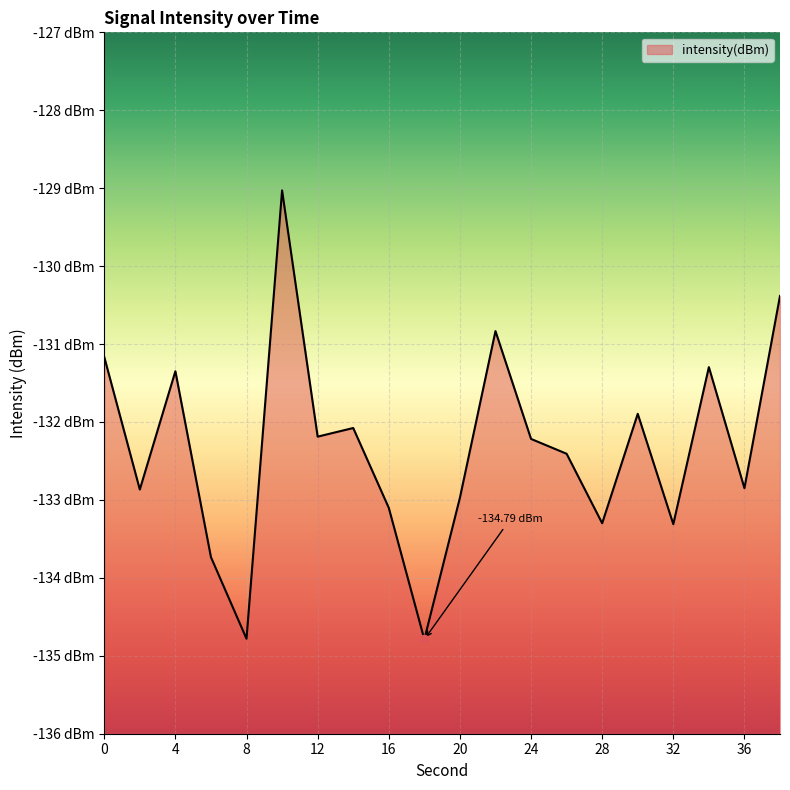

How many data points are less than -132?

13